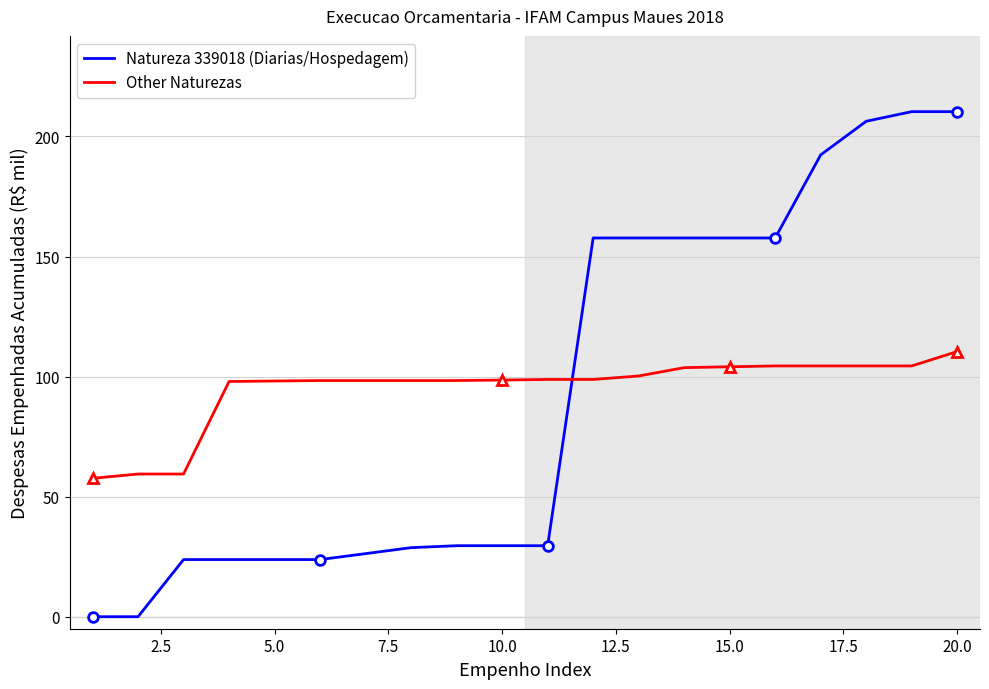

True or false: Natureza 339018 (Diarias/Hospedagem) and Other Naturezas intersect in this chart.

True